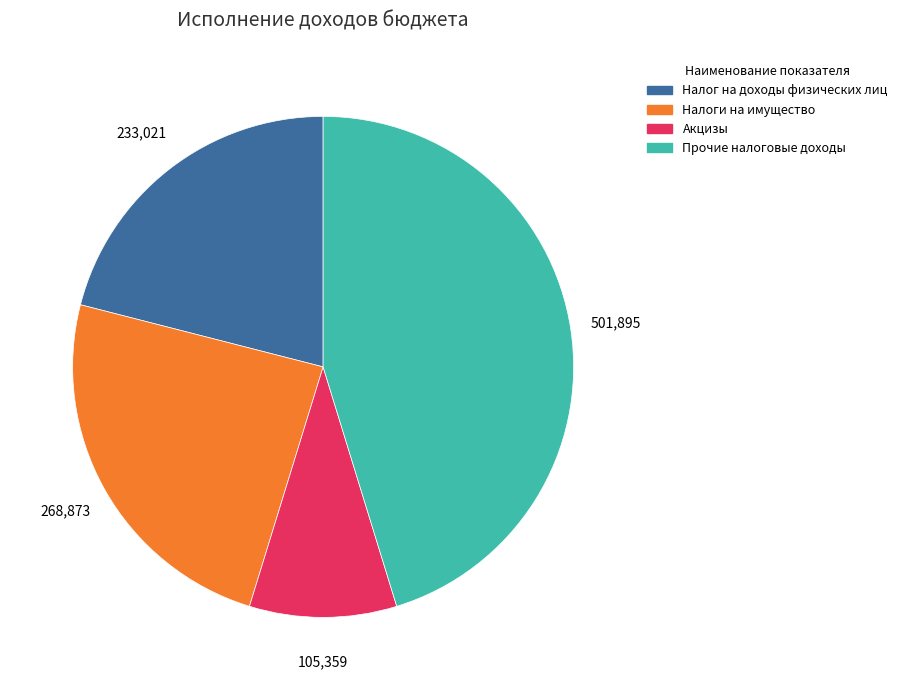

Rank the categories by value from lowest to highest.

Акцизы, Налог на доходы физических лиц, Налоги на имущество, Прочие налоговые доходы